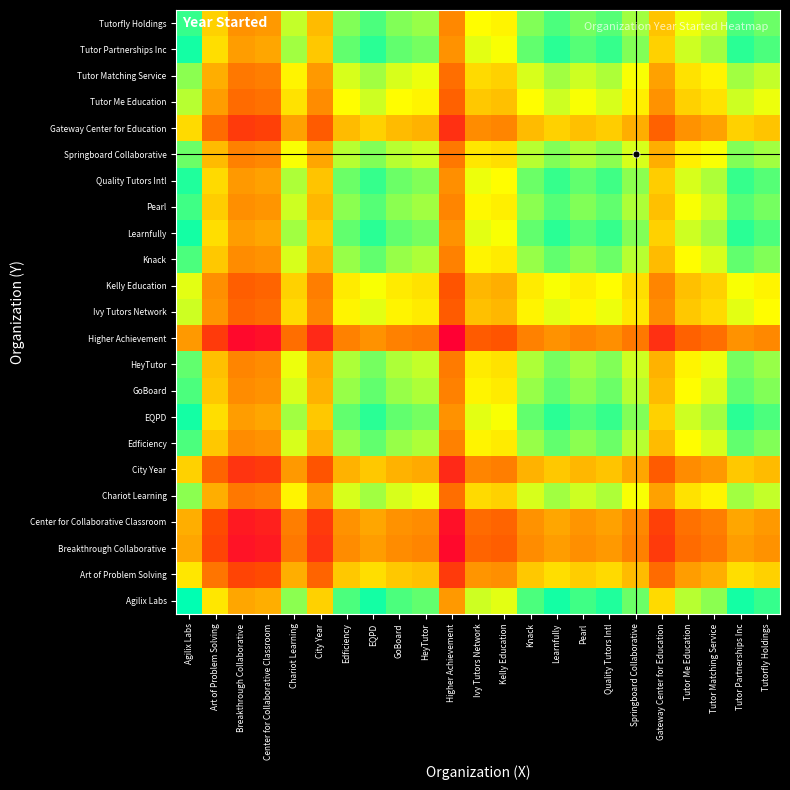

Reading left to right, transcribe all the data shown in this chart.

Agilix Labs: Agilix Labs=1.0	Art of Problem Solving=0.7	Breakthrough Collaborative=0.5	Center for Collaborative Classroom=0.6	Chariot Learning=0.9	City Year=0.6	Edficiency=0.9	EQPD=1.0	GoBoard=0.9	HeyTutor=0.9	Higher Achievement=0.5	Ivy Tutors Network=0.8	Kelly Education=0.8	Knack=0.9	Learnfully=1.0	Pearl=0.9	Quality Tutors Intl=1.0	Springboard Collaborative=0.9	Gateway Center for Education=0.7	Tutor Me Education=0.8	Tutor Matching Service=0.9	Tutor Partnerships Inc=1.0	Tutorfly Holdings=0.9
Art of Problem Solving: Agilix Labs=0.7	Art of Problem Solving=0.4	Breakthrough Collaborative=0.2	Center for Collaborative Classroom=0.2	Chariot Learning=0.6	City Year=0.3	Edficiency=0.6	EQPD=0.7	GoBoard=0.6	HeyTutor=0.6	Higher Achievement=0.2	Ivy Tutors Network=0.5	Kelly Education=0.5	Knack=0.6	Learnfully=0.7	Pearl=0.6	Quality Tutors Intl=0.7	Springboard Collaborative=0.6	Gateway Center for Education=0.4	Tutor Me Education=0.5	Tutor Matching Service=0.6	Tutor Partnerships Inc=0.7	Tutorfly Holdings=0.6
Breakthrough Collaborative: Agilix Labs=0.5	Art of Problem Solving=0.2	Breakthrough Collaborative=0.1	Center for Collaborative Classroom=0.1	Chariot Learning=0.4	City Year=0.2	Edficiency=0.5	EQPD=0.5	GoBoard=0.5	HeyTutor=0.4	Higher Achievement=0.0	Ivy Tutors Network=0.3	Kelly Education=0.3	Knack=0.5	Learnfully=0.5	Pearl=0.5	Quality Tutors Intl=0.5	Springboard Collaborative=0.4	Gateway Center for Education=0.2	Tutor Me Education=0.4	Tutor Matching Service=0.4	Tutor Partnerships Inc=0.5	Tutorfly Holdings=0.5
Center for Collaborative Classroom: Agilix Labs=0.6	Art of Problem Solving=0.2	Breakthrough Collaborative=0.1	Center for Collaborative Classroom=0.1	Chariot Learning=0.4	City Year=0.2	Edficiency=0.5	EQPD=0.5	GoBoard=0.5	HeyTutor=0.5	Higher Achievement=0.1	Ivy Tutors Network=0.4	Kelly Education=0.3	Knack=0.5	Learnfully=0.5	Pearl=0.5	Quality Tutors Intl=0.5	Springboard Collaborative=0.4	Gateway Center for Education=0.2	Tutor Me Education=0.4	Tutor Matching Service=0.4	Tutor Partnerships Inc=0.5	Tutorfly Holdings=0.5
Chariot Learning: Agilix Labs=0.9	Art of Problem Solving=0.6	Breakthrough Collaborative=0.4	Center for Collaborative Classroom=0.4	Chariot Learning=0.7	City Year=0.5	Edficiency=0.8	EQPD=0.8	GoBoard=0.8	HeyTutor=0.8	Higher Achievement=0.4	Ivy Tutors Network=0.7	Kelly Education=0.6	Knack=0.8	Learnfully=0.8	Pearl=0.8	Quality Tutors Intl=0.8	Springboard Collaborative=0.8	Gateway Center for Education=0.5	Tutor Me Education=0.7	Tutor Matching Service=0.7	Tutor Partnerships Inc=0.8	Tutorfly Holdings=0.8
City Year: Agilix Labs=0.6	Art of Problem Solving=0.3	Breakthrough Collaborative=0.2	Center for Collaborative Classroom=0.2	Chariot Learning=0.5	City Year=0.3	Edficiency=0.6	EQPD=0.6	GoBoard=0.6	HeyTutor=0.5	Higher Achievement=0.1	Ivy Tutors Network=0.4	Kelly Education=0.4	Knack=0.6	Learnfully=0.6	Pearl=0.6	Quality Tutors Intl=0.6	Springboard Collaborative=0.5	Gateway Center for Education=0.3	Tutor Me Education=0.5	Tutor Matching Service=0.5	Tutor Partnerships Inc=0.6	Tutorfly Holdings=0.6
Edficiency: Agilix Labs=0.9	Art of Problem Solving=0.6	Breakthrough Collaborative=0.5	Center for Collaborative Classroom=0.5	Chariot Learning=0.8	City Year=0.6	Edficiency=0.9	EQPD=0.9	GoBoard=0.9	HeyTutor=0.8	Higher Achievement=0.4	Ivy Tutors Network=0.7	Kelly Education=0.7	Knack=0.9	Learnfully=0.9	Pearl=0.9	Quality Tutors Intl=0.9	Springboard Collaborative=0.8	Gateway Center for Education=0.6	Tutor Me Education=0.7	Tutor Matching Service=0.8	Tutor Partnerships Inc=0.9	Tutorfly Holdings=0.9
EQPD: Agilix Labs=1.0	Art of Problem Solving=0.7	Breakthrough Collaborative=0.5	Center for Collaborative Classroom=0.5	Chariot Learning=0.8	City Year=0.6	Edficiency=0.9	EQPD=1.0	GoBoard=0.9	HeyTutor=0.9	Higher Achievement=0.5	Ivy Tutors Network=0.8	Kelly Education=0.8	Knack=0.9	Learnfully=1.0	Pearl=0.9	Quality Tutors Intl=0.9	Springboard Collaborative=0.9	Gateway Center for Education=0.6	Tutor Me Education=0.8	Tutor Matching Service=0.8	Tutor Partnerships Inc=1.0	Tutorfly Holdings=0.9
GoBoard: Agilix Labs=0.9	Art of Problem Solving=0.6	Breakthrough Collaborative=0.5	Center for Collaborative Classroom=0.5	Chariot Learning=0.8	City Year=0.6	Edficiency=0.9	EQPD=0.9	GoBoard=0.9	HeyTutor=0.8	Higher Achievement=0.4	Ivy Tutors Network=0.7	Kelly Education=0.7	Knack=0.9	Learnfully=0.9	Pearl=0.9	Quality Tutors Intl=0.9	Springboard Collaborative=0.8	Gateway Center for Education=0.6	Tutor Me Education=0.7	Tutor Matching Service=0.8	Tutor Partnerships Inc=0.9	Tutorfly Holdings=0.9
HeyTutor: Agilix Labs=0.9	Art of Problem Solving=0.6	Breakthrough Collaborative=0.4	Center for Collaborative Classroom=0.5	Chariot Learning=0.8	City Year=0.5	Edficiency=0.8	EQPD=0.9	GoBoard=0.8	HeyTutor=0.8	Higher Achievement=0.4	Ivy Tutors Network=0.7	Kelly Education=0.7	Knack=0.8	Learnfully=0.9	Pearl=0.8	Quality Tutors Intl=0.9	Springboard Collaborative=0.8	Gateway Center for Education=0.6	Tutor Me Education=0.7	Tutor Matching Service=0.8	Tutor Partnerships Inc=0.9	Tutorfly Holdings=0.9
Higher Achievement: Agilix Labs=0.5	Art of Problem Solving=0.2	Breakthrough Collaborative=0.0	Center for Collaborative Classroom=0.1	Chariot Learning=0.4	City Year=0.1	Edficiency=0.4	EQPD=0.5	GoBoard=0.4	HeyTutor=0.4	Higher Achievement=0.0	Ivy Tutors Network=0.3	Kelly Education=0.3	Knack=0.4	Learnfully=0.5	Pearl=0.4	Quality Tutors Intl=0.5	Springboard Collaborative=0.4	Gateway Center for Education=0.2	Tutor Me Education=0.3	Tutor Matching Service=0.4	Tutor Partnerships Inc=0.5	Tutorfly Holdings=0.4
Ivy Tutors Network: Agilix Labs=0.8	Art of Problem Solving=0.5	Breakthrough Collaborative=0.3	Center for Collaborative Classroom=0.4	Chariot Learning=0.7	City Year=0.4	Edficiency=0.7	EQPD=0.8	GoBoard=0.7	HeyTutor=0.7	Higher Achievement=0.3	Ivy Tutors Network=0.6	Kelly Education=0.6	Knack=0.7	Learnfully=0.8	Pearl=0.7	Quality Tutors Intl=0.8	Springboard Collaborative=0.7	Gateway Center for Education=0.5	Tutor Me Education=0.6	Tutor Matching Service=0.7	Tutor Partnerships Inc=0.8	Tutorfly Holdings=0.7
Kelly Education: Agilix Labs=0.8	Art of Problem Solving=0.5	Breakthrough Collaborative=0.3	Center for Collaborative Classroom=0.3	Chariot Learning=0.6	City Year=0.4	Edficiency=0.7	EQPD=0.8	GoBoard=0.7	HeyTutor=0.7	Higher Achievement=0.3	Ivy Tutors Network=0.6	Kelly Education=0.6	Knack=0.7	Learnfully=0.8	Pearl=0.7	Quality Tutors Intl=0.7	Springboard Collaborative=0.7	Gateway Center for Education=0.4	Tutor Me Education=0.6	Tutor Matching Service=0.6	Tutor Partnerships Inc=0.8	Tutorfly Holdings=0.7
Knack: Agilix Labs=0.9	Art of Problem Solving=0.6	Breakthrough Collaborative=0.5	Center for Collaborative Classroom=0.5	Chariot Learning=0.8	City Year=0.6	Edficiency=0.9	EQPD=0.9	GoBoard=0.9	HeyTutor=0.8	Higher Achievement=0.4	Ivy Tutors Network=0.7	Kelly Education=0.7	Knack=0.9	Learnfully=0.9	Pearl=0.9	Quality Tutors Intl=0.9	Springboard Collaborative=0.8	Gateway Center for Education=0.6	Tutor Me Education=0.7	Tutor Matching Service=0.8	Tutor Partnerships Inc=0.9	Tutorfly Holdings=0.9
Learnfully: Agilix Labs=1.0	Art of Problem Solving=0.7	Breakthrough Collaborative=0.5	Center for Collaborative Classroom=0.5	Chariot Learning=0.8	City Year=0.6	Edficiency=0.9	EQPD=1.0	GoBoard=0.9	HeyTutor=0.9	Higher Achievement=0.5	Ivy Tutors Network=0.8	Kelly Education=0.8	Knack=0.9	Learnfully=1.0	Pearl=0.9	Quality Tutors Intl=0.9	Springboard Collaborative=0.9	Gateway Center for Education=0.6	Tutor Me Education=0.8	Tutor Matching Service=0.8	Tutor Partnerships Inc=1.0	Tutorfly Holdings=0.9
Pearl: Agilix Labs=0.9	Art of Problem Solving=0.6	Breakthrough Collaborative=0.5	Center for Collaborative Classroom=0.5	Chariot Learning=0.8	City Year=0.6	Edficiency=0.9	EQPD=0.9	GoBoard=0.9	HeyTutor=0.8	Higher Achievement=0.4	Ivy Tutors Network=0.7	Kelly Education=0.7	Knack=0.9	Learnfully=0.9	Pearl=0.9	Quality Tutors Intl=0.9	Springboard Collaborative=0.8	Gateway Center for Education=0.6	Tutor Me Education=0.8	Tutor Matching Service=0.8	Tutor Partnerships Inc=0.9	Tutorfly Holdings=0.9
Quality Tutors Intl: Agilix Labs=1.0	Art of Problem Solving=0.7	Breakthrough Collaborative=0.5	Center for Collaborative Classroom=0.5	Chariot Learning=0.8	City Year=0.6	Edficiency=0.9	EQPD=0.9	GoBoard=0.9	HeyTutor=0.9	Higher Achievement=0.5	Ivy Tutors Network=0.8	Kelly Education=0.7	Knack=0.9	Learnfully=0.9	Pearl=0.9	Quality Tutors Intl=0.9	Springboard Collaborative=0.9	Gateway Center for Education=0.6	Tutor Me Education=0.8	Tutor Matching Service=0.8	Tutor Partnerships Inc=0.9	Tutorfly Holdings=0.9
Springboard Collaborative: Agilix Labs=0.9	Art of Problem Solving=0.6	Breakthrough Collaborative=0.4	Center for Collaborative Classroom=0.4	Chariot Learning=0.8	City Year=0.5	Edficiency=0.8	EQPD=0.9	GoBoard=0.8	HeyTutor=0.8	Higher Achievement=0.4	Ivy Tutors Network=0.7	Kelly Education=0.7	Knack=0.8	Learnfully=0.9	Pearl=0.8	Quality Tutors Intl=0.9	Springboard Collaborative=0.8	Gateway Center for Education=0.6	Tutor Me Education=0.7	Tutor Matching Service=0.8	Tutor Partnerships Inc=0.9	Tutorfly Holdings=0.8
Gateway Center for Education: Agilix Labs=0.7	Art of Problem Solving=0.4	Breakthrough Collaborative=0.2	Center for Collaborative Classroom=0.2	Chariot Learning=0.5	City Year=0.3	Edficiency=0.6	EQPD=0.6	GoBoard=0.6	HeyTutor=0.6	Higher Achievement=0.2	Ivy Tutors Network=0.5	Kelly Education=0.4	Knack=0.6	Learnfully=0.6	Pearl=0.6	Quality Tutors Intl=0.6	Springboard Collaborative=0.6	Gateway Center for Education=0.3	Tutor Me Education=0.5	Tutor Matching Service=0.5	Tutor Partnerships Inc=0.6	Tutorfly Holdings=0.6
Tutor Me Education: Agilix Labs=0.8	Art of Problem Solving=0.5	Breakthrough Collaborative=0.4	Center for Collaborative Classroom=0.4	Chariot Learning=0.7	City Year=0.5	Edficiency=0.7	EQPD=0.8	GoBoard=0.7	HeyTutor=0.7	Higher Achievement=0.3	Ivy Tutors Network=0.6	Kelly Education=0.6	Knack=0.7	Learnfully=0.8	Pearl=0.8	Quality Tutors Intl=0.8	Springboard Collaborative=0.7	Gateway Center for Education=0.5	Tutor Me Education=0.6	Tutor Matching Service=0.7	Tutor Partnerships Inc=0.8	Tutorfly Holdings=0.8
Tutor Matching Service: Agilix Labs=0.9	Art of Problem Solving=0.6	Breakthrough Collaborative=0.4	Center for Collaborative Classroom=0.4	Chariot Learning=0.7	City Year=0.5	Edficiency=0.8	EQPD=0.8	GoBoard=0.8	HeyTutor=0.8	Higher Achievement=0.4	Ivy Tutors Network=0.7	Kelly Education=0.6	Knack=0.8	Learnfully=0.8	Pearl=0.8	Quality Tutors Intl=0.8	Springboard Collaborative=0.8	Gateway Center for Education=0.5	Tutor Me Education=0.7	Tutor Matching Service=0.7	Tutor Partnerships Inc=0.8	Tutorfly Holdings=0.8
Tutor Partnerships Inc: Agilix Labs=1.0	Art of Problem Solving=0.7	Breakthrough Collaborative=0.5	Center for Collaborative Classroom=0.5	Chariot Learning=0.8	City Year=0.6	Edficiency=0.9	EQPD=1.0	GoBoard=0.9	HeyTutor=0.9	Higher Achievement=0.5	Ivy Tutors Network=0.8	Kelly Education=0.8	Knack=0.9	Learnfully=1.0	Pearl=0.9	Quality Tutors Intl=0.9	Springboard Collaborative=0.9	Gateway Center for Education=0.6	Tutor Me Education=0.8	Tutor Matching Service=0.8	Tutor Partnerships Inc=1.0	Tutorfly Holdings=0.9
Tutorfly Holdings: Agilix Labs=0.9	Art of Problem Solving=0.6	Breakthrough Collaborative=0.5	Center for Collaborative Classroom=0.5	Chariot Learning=0.8	City Year=0.6	Edficiency=0.9	EQPD=0.9	GoBoard=0.9	HeyTutor=0.9	Higher Achievement=0.4	Ivy Tutors Network=0.7	Kelly Education=0.7	Knack=0.9	Learnfully=0.9	Pearl=0.9	Quality Tutors Intl=0.9	Springboard Collaborative=0.8	Gateway Center for Education=0.6	Tutor Me Education=0.8	Tutor Matching Service=0.8	Tutor Partnerships Inc=0.9	Tutorfly Holdings=0.9